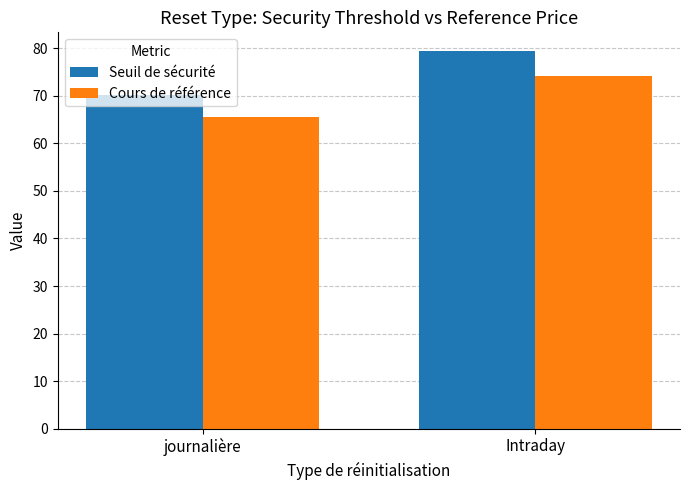

The Seuil de sécurité series shows 70.1 at journalière. True or false?

True